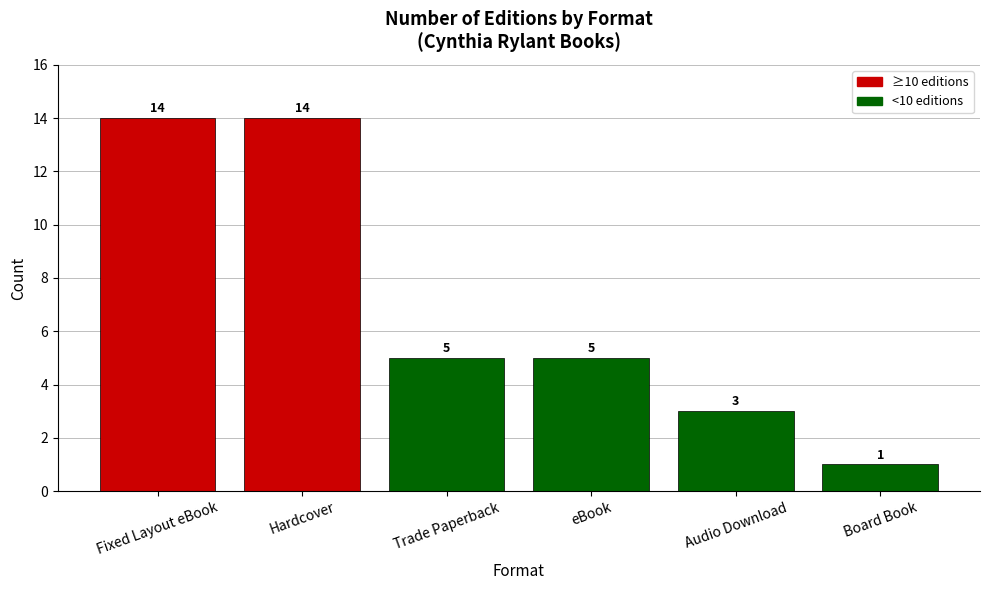

How many data points does each series have?

6